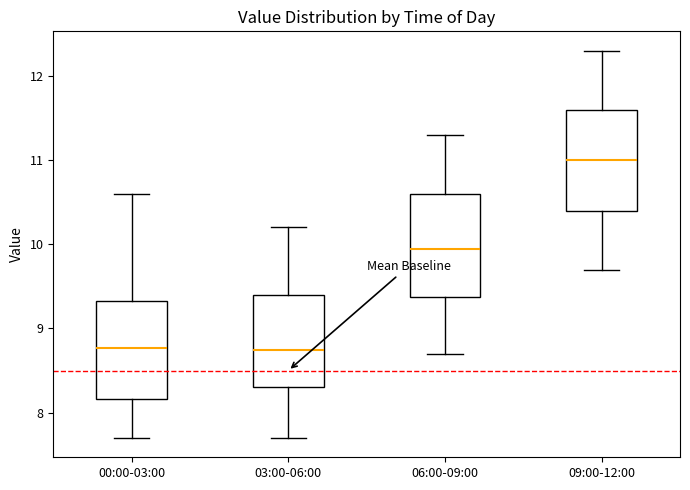

Where is the lower edge of the box for 06:00-09:00 on the y-axis? The values are not printed on the chart, so give them approximately, as read against the axis.

9.4